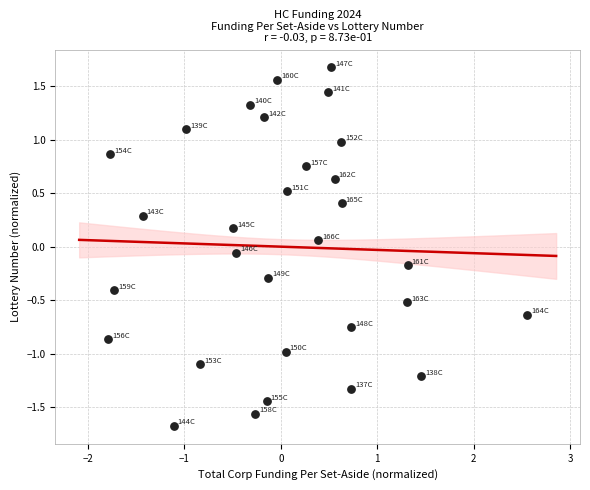

What is the range of X values (max minus min)?

4.3